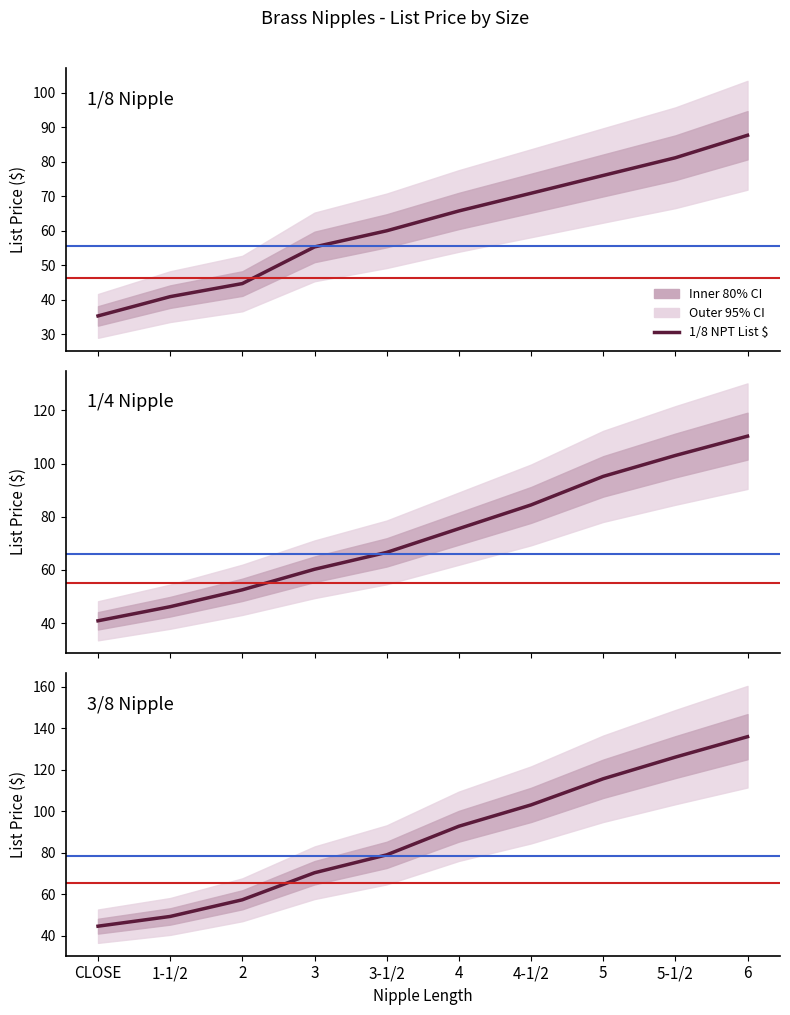

Reading left to right, what are all the values shown in this chart?

1/8 NPT: CLOSE=35.3	1-1/2=40.9	2=44.6	3=55.3	3-1/2=60.0	4=65.7	4-1/2=70.8	5=76.0	5-1/2=81.1	6=87.6
1/4 NPT: CLOSE=40.9	1-1/2=46.2	2=52.5	3=60.2	3-1/2=66.6	4=75.5	4-1/2=84.5	5=95.2	5-1/2=103.1	6=110.3
3/8 NPT: CLOSE=44.6	1-1/2=49.3	2=57.4	3=70.4	3-1/2=79.0	4=92.8	4-1/2=103.1	5=115.7	5-1/2=126.1	6=135.9